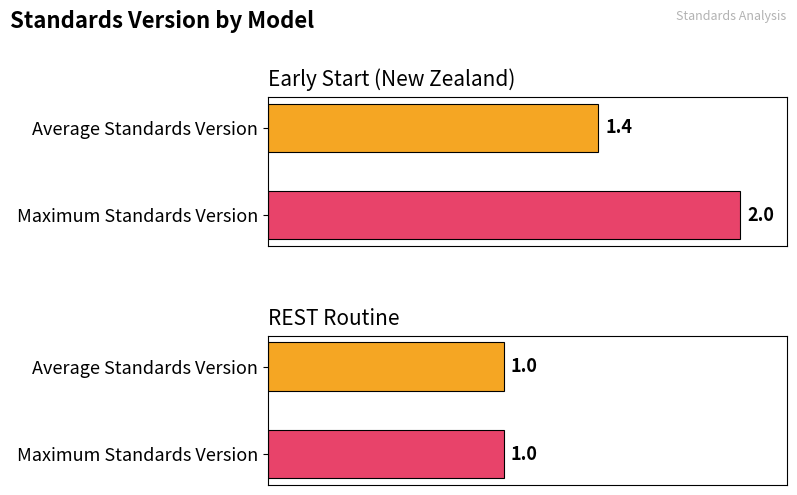

What is the value of the Average Standards Version bar at the 1st from the left?

1.4